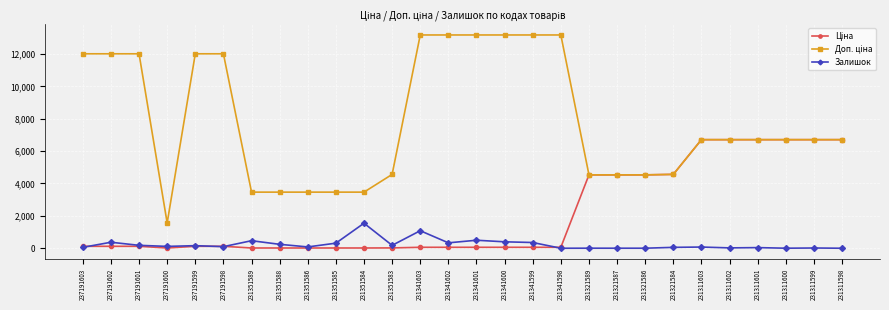

Is it true that Залишок equals 2.0 at 231311600?

True